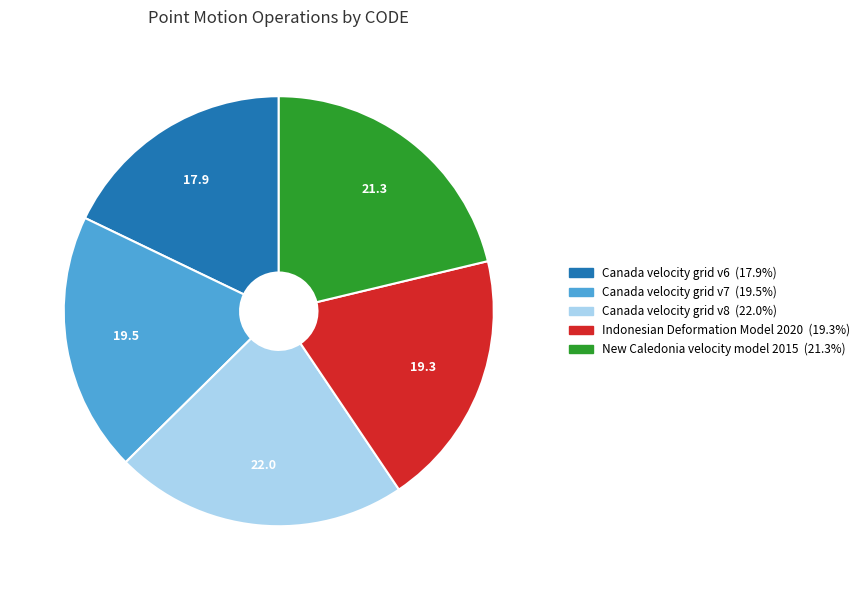

How many segments does this pie chart have?

5